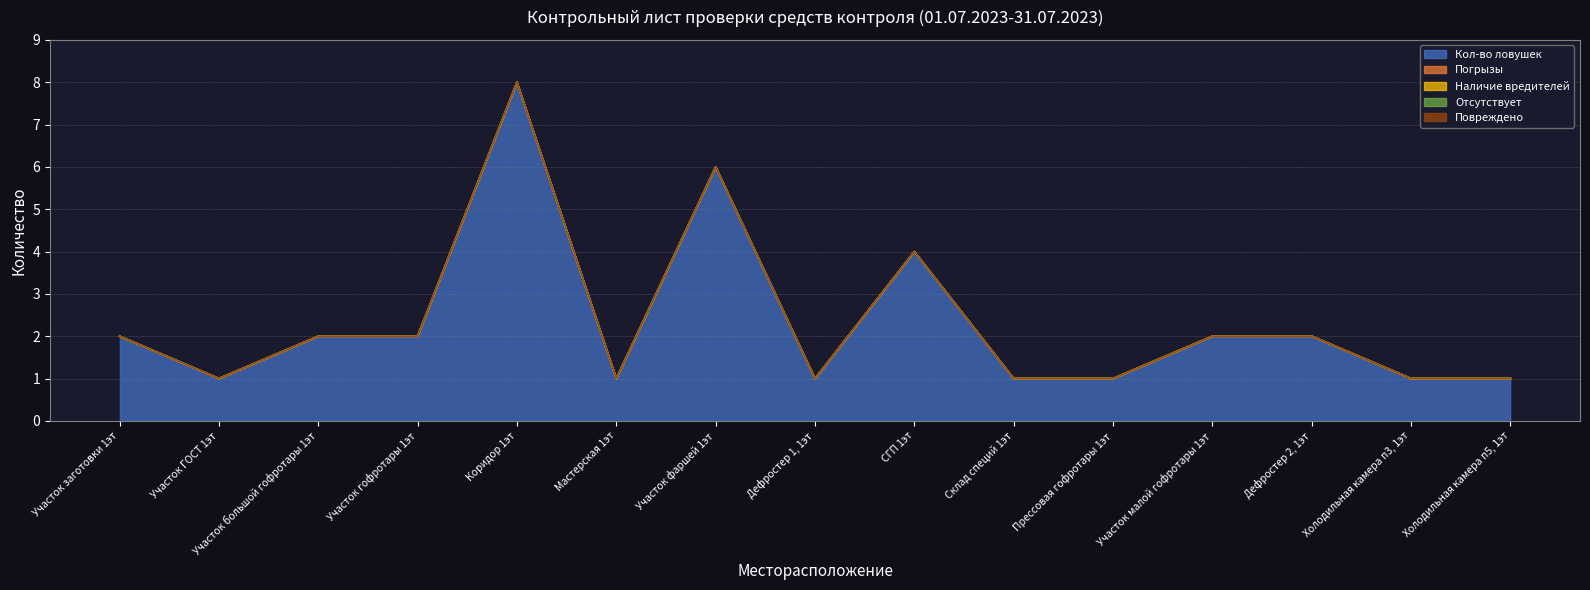

Does the chart display data point markers on the line(s)?

No